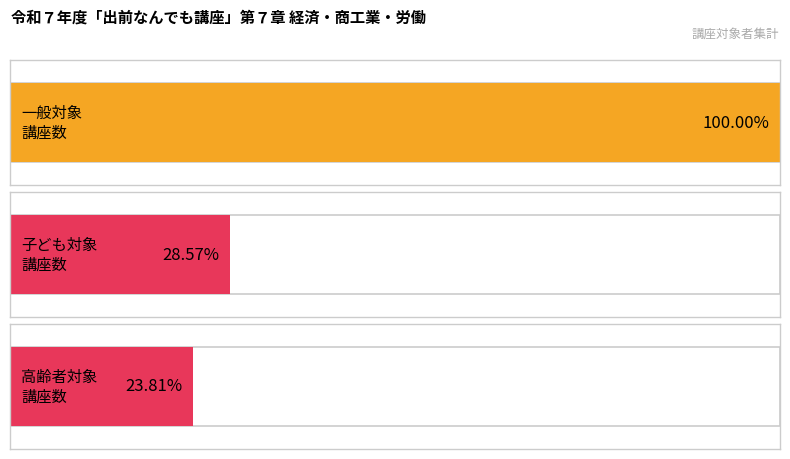

The 一般 series shows 0 at 8. True or false?

False